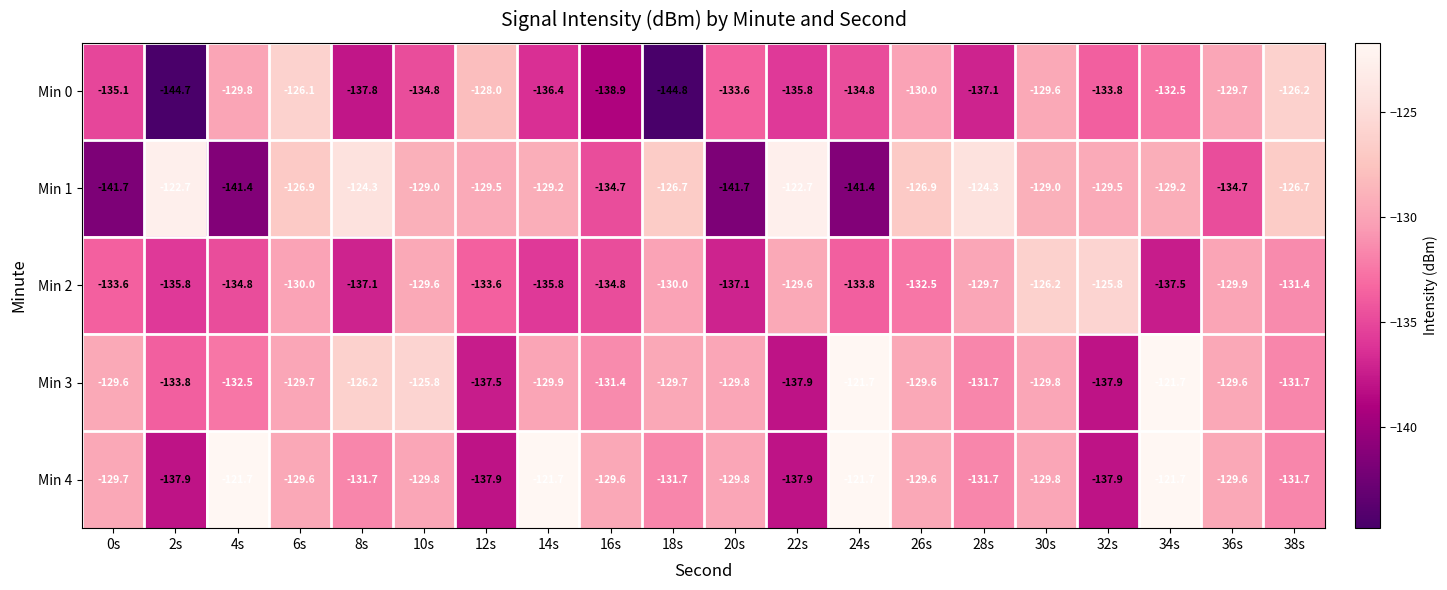

What is the difference between the second highest and second lowest values in the Min 0 series?

18.5